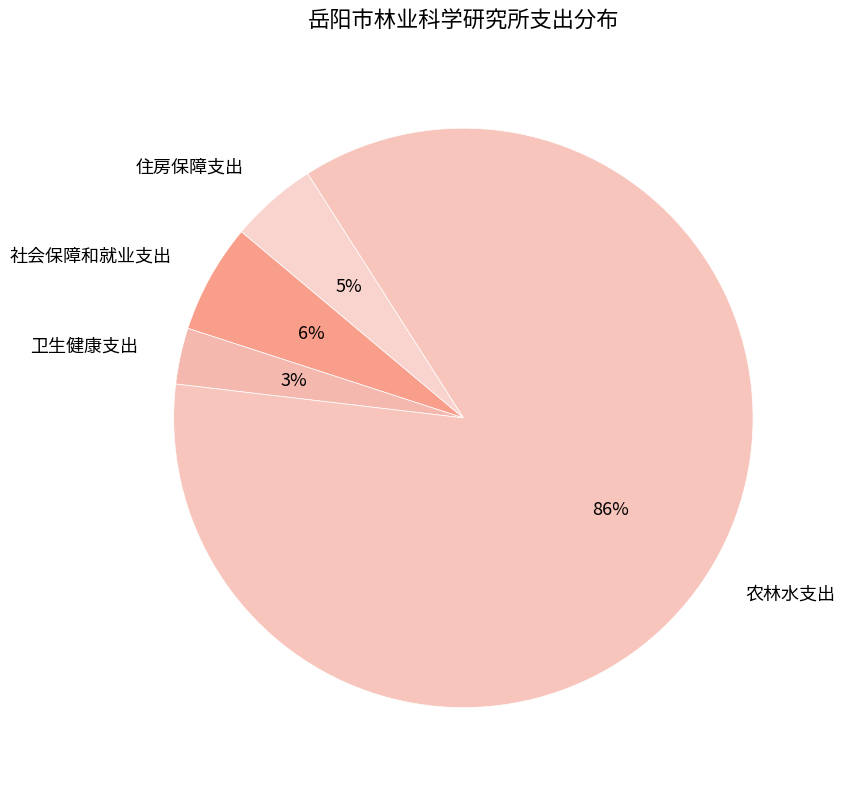

Rank the categories by value from lowest to highest.

卫生健康支出, 住房保障支出, 社会保障和就业支出, 农林水支出